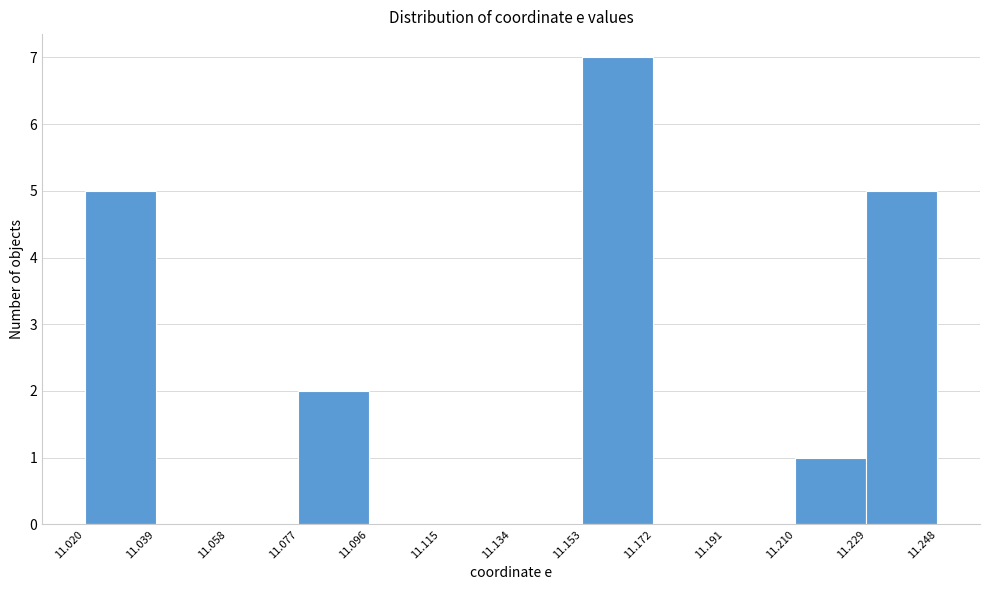

Reading left to right, transcribe this chart: for each bar, give the range it covers on the x-axis and its height. The values are not printed on the chart, so give them approximately, as read against the axis.

11.020 to 11.039: 5
11.039 to 11.058: 0
11.058 to 11.077: 0
11.077 to 11.096: 2
11.096 to 11.115: 0
11.115 to 11.134: 0
11.134 to 11.153: 0
11.153 to 11.172: 7
11.172 to 11.191: 0
11.191 to 11.210: 0
11.210 to 11.229: 1
11.229 to 11.248: 5